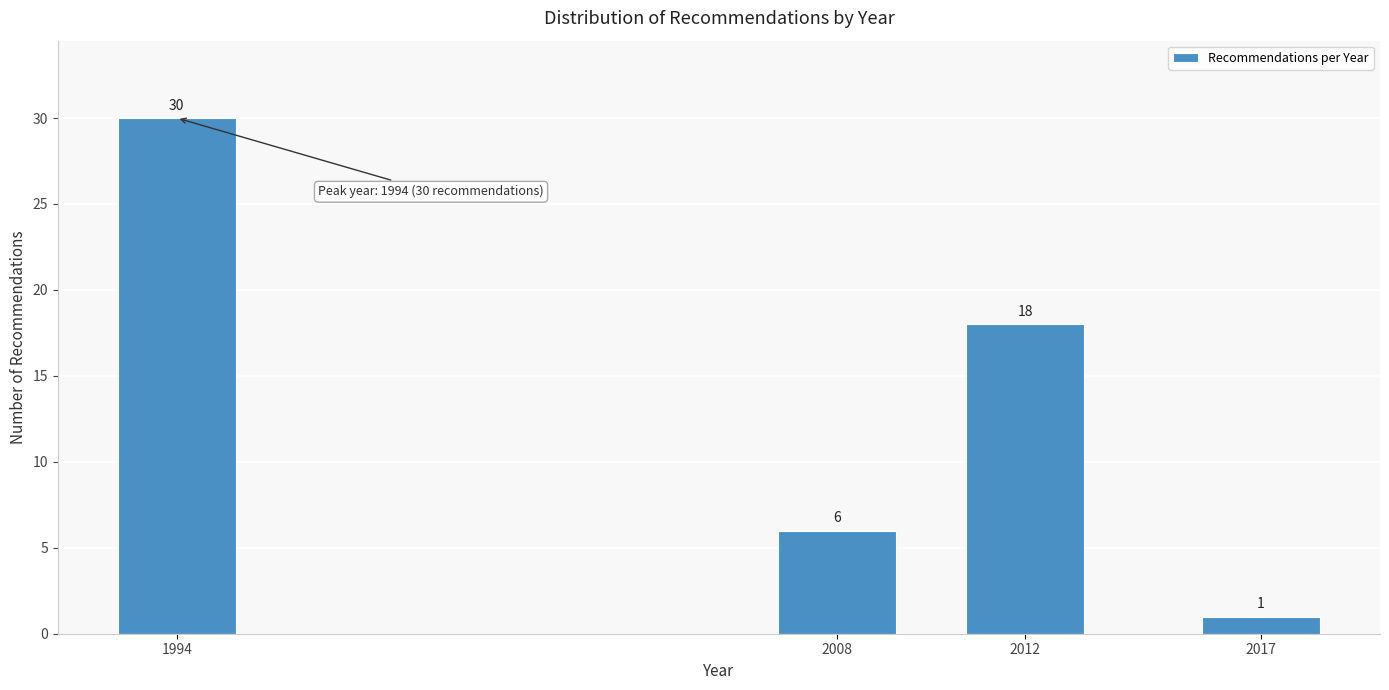

Reading left to right, what are all the values shown in this chart?

1994=30	2008=6	2012=18	2017=1